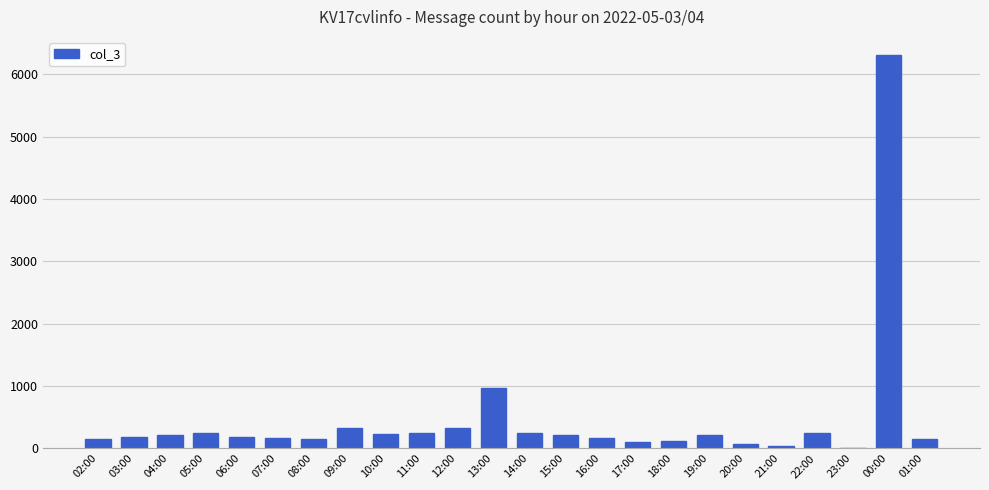

What is the ratio of the value at 15:00 to the value at 11:00?

0.9